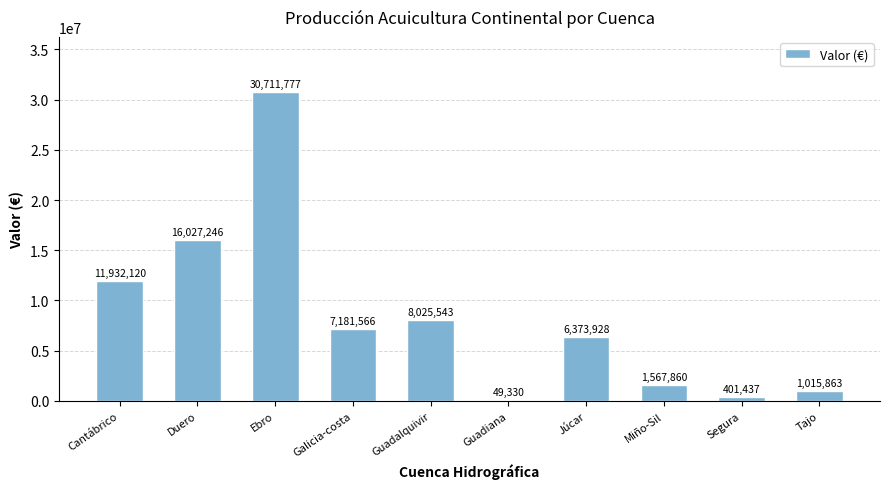

The chart shows a value of 3779386.1 at Galicia-costa. True or false?

False